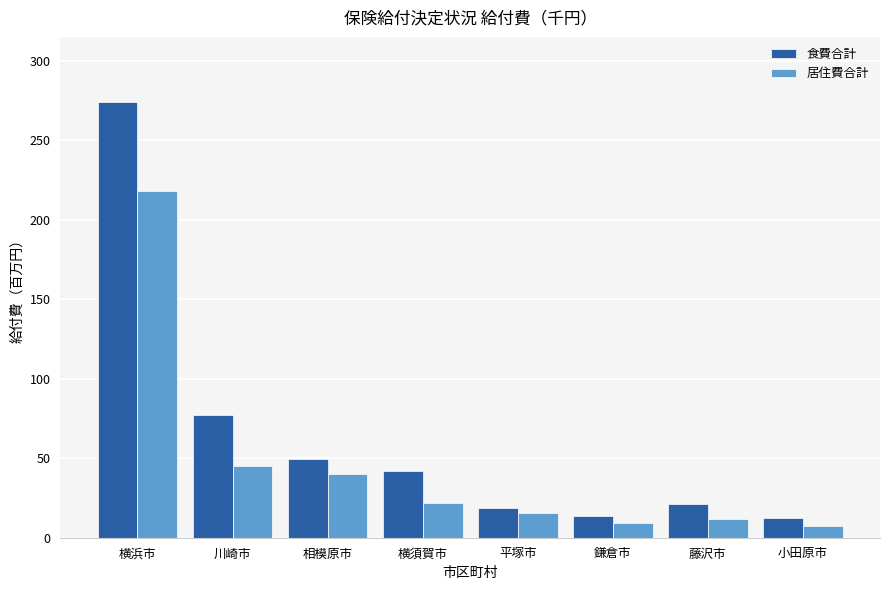

What is the spread (max minus min) of values at 横浜市?

55.7